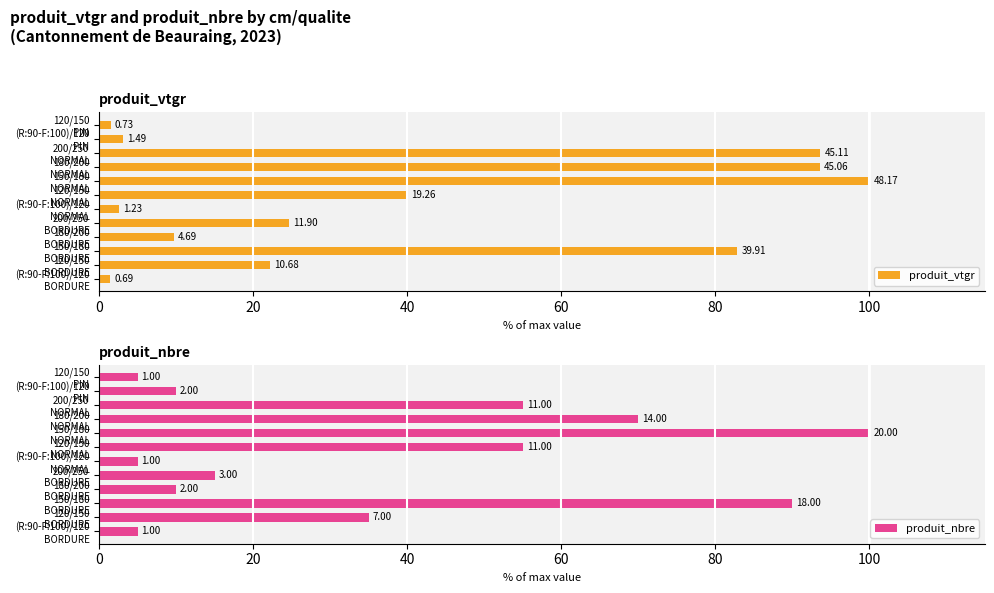

How many data points in produit_vtgr are above 24?

6